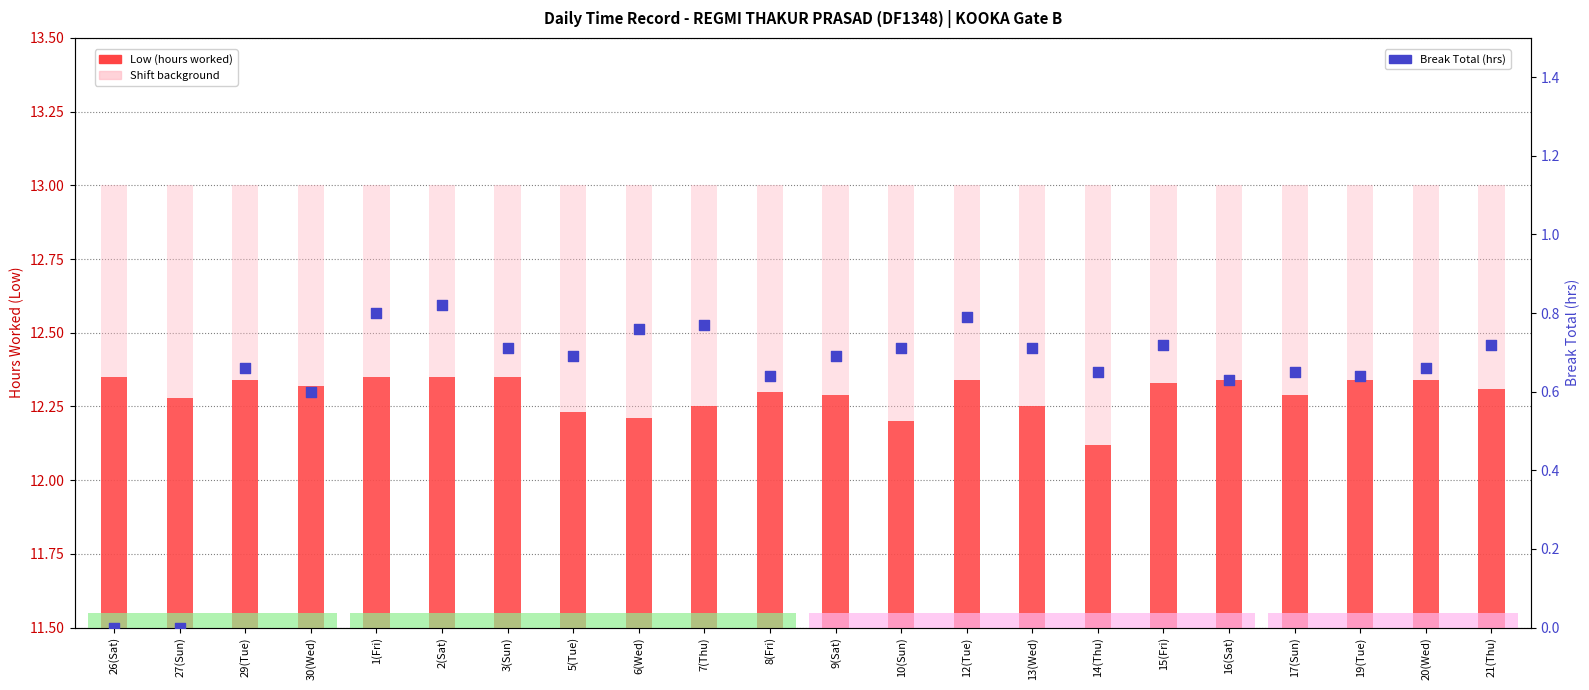

What is the total value across all series at 1(Fri)?

13.2